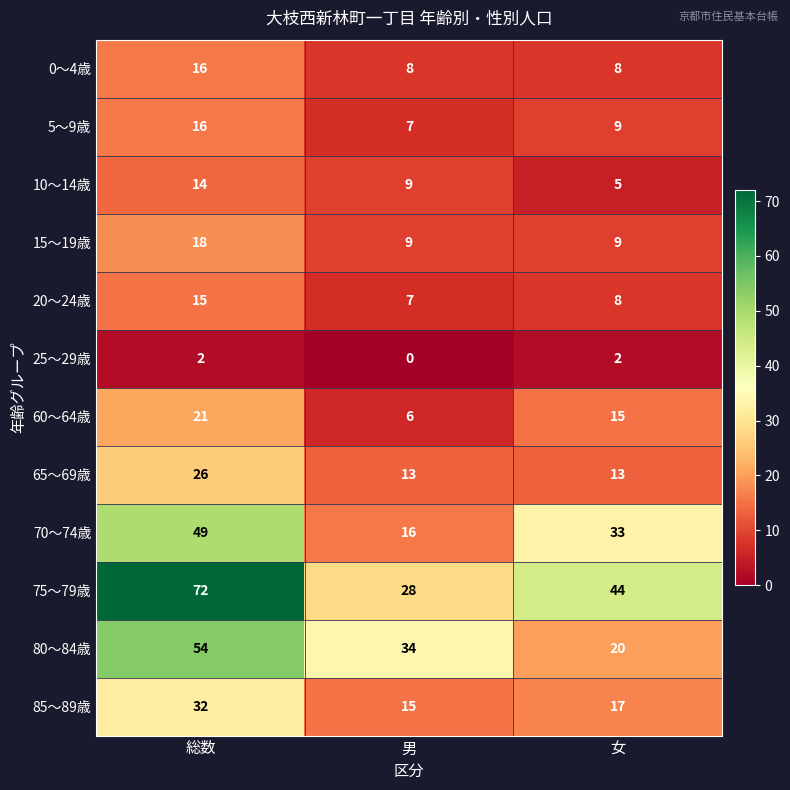

Which series has the largest total across all categories?

75～79歳